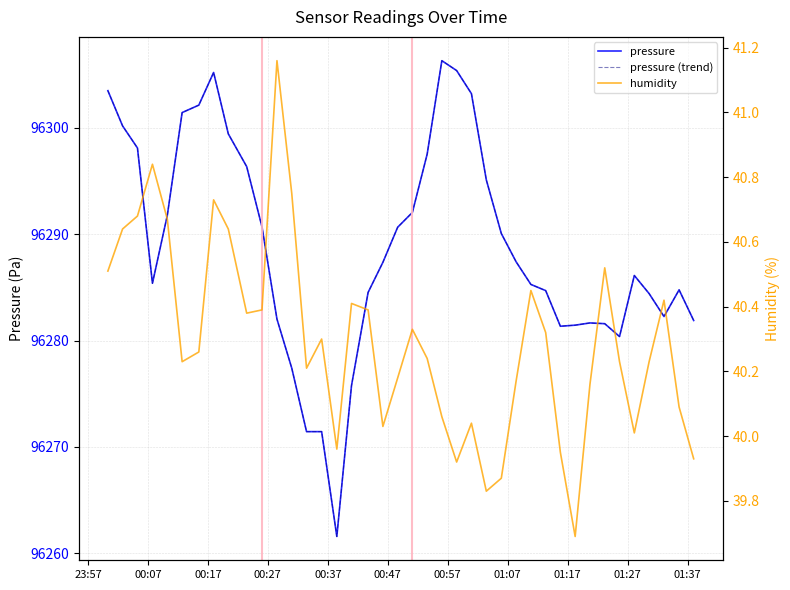

How many data points in humidity are less than 40?

7